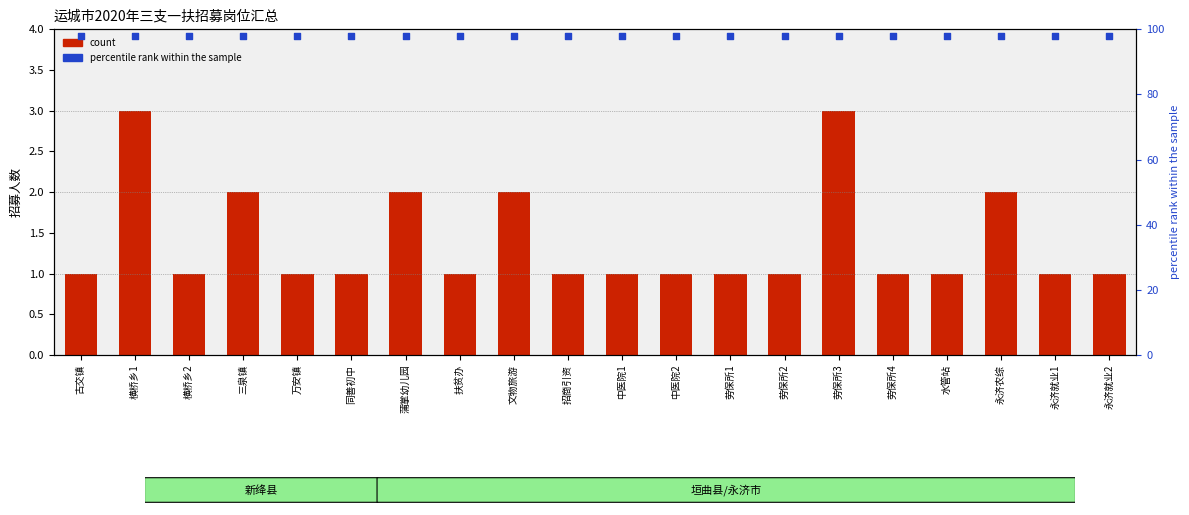

At which category is the sum across all series the highest?

横桥乡1